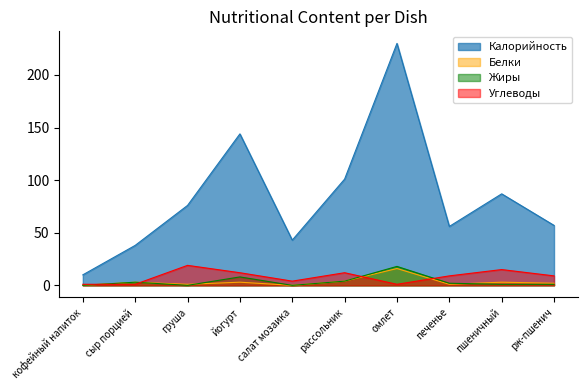

Reading left to right, what are all the values shown in this chart?

Калорийность: 10	38	76	144	43	101	230	56	87	57
Белки: 0	3	1	3	0	4	16	1	3	2
Жиры: 0	3	0	8	0	4	18	2	1	1
Углеводы: 1	1	19	12	4	12	1	9	15	9